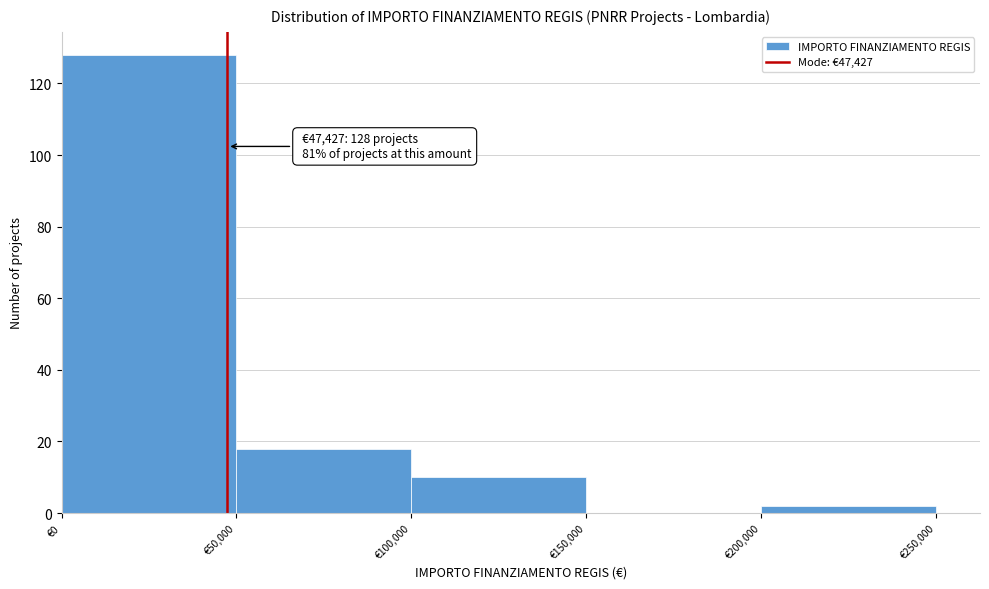

Which range on the x-axis has the tallest bar?

0 to 50000